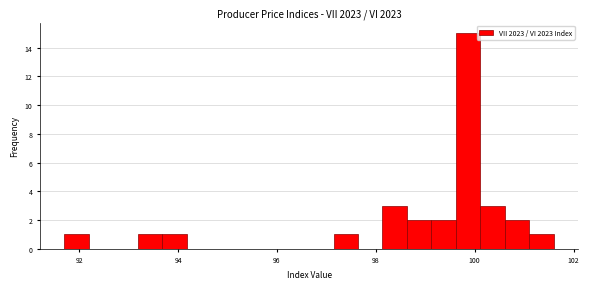

Read against the x-axis, roughly where is the centre of the tallest bar?

99.8